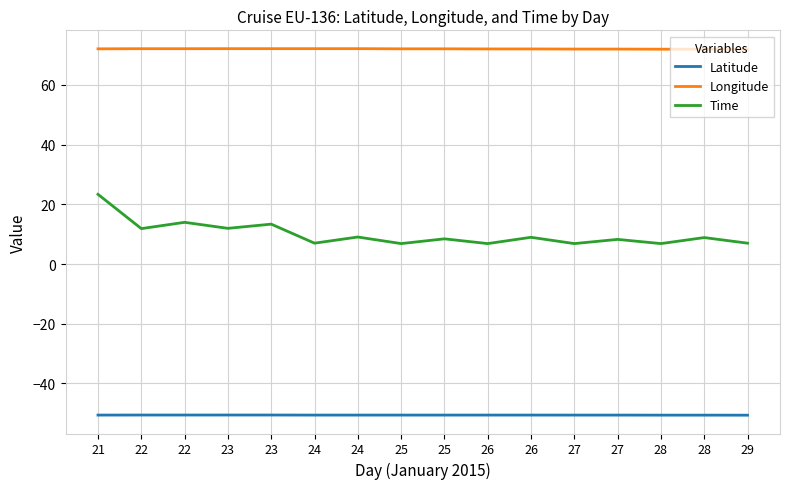

True or false: Time has more than 1 points higher than both neighbors.

True